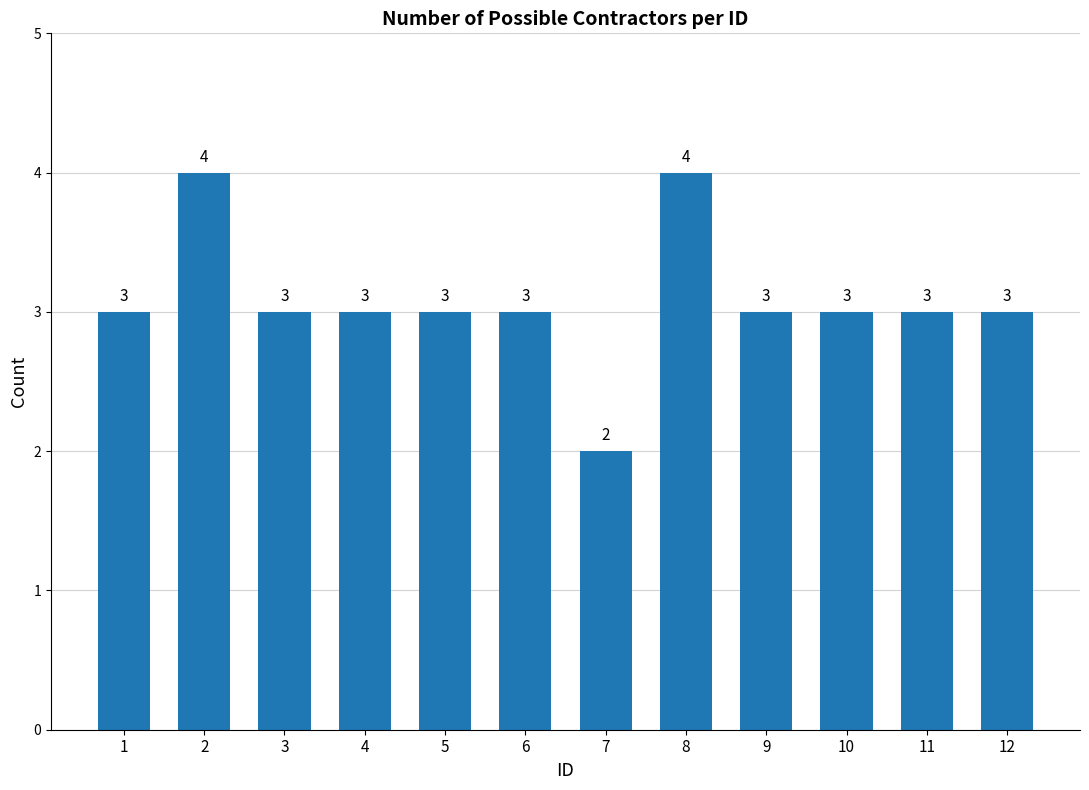

Approximately how many times larger is the value at 5 compared to 7?

1.5